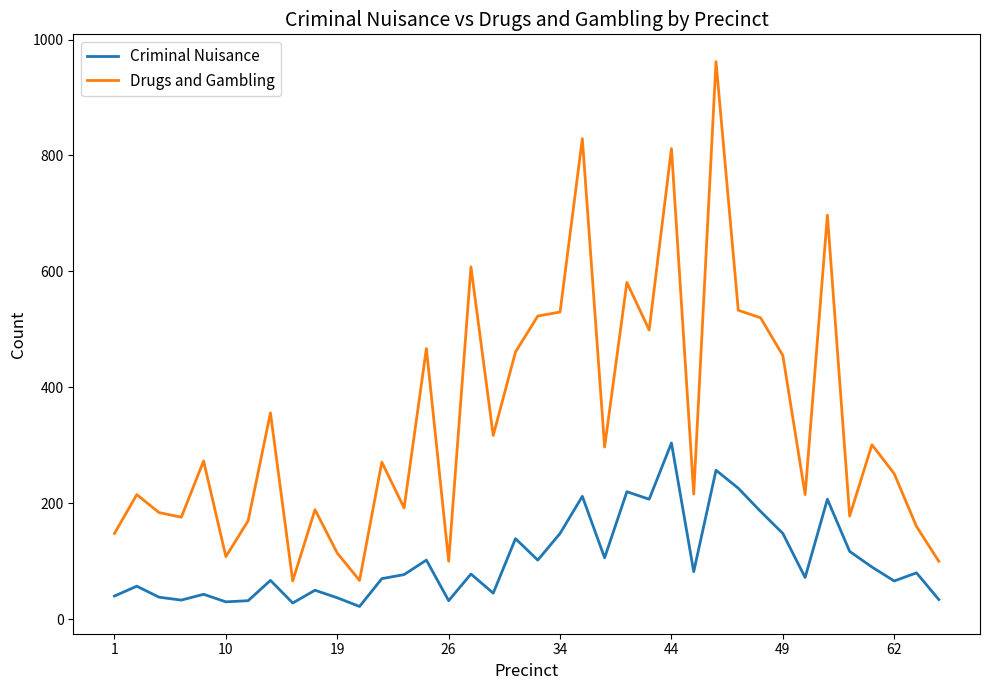

True or false: Drugs and Gambling and Criminal Nuisance cross at least once.

False